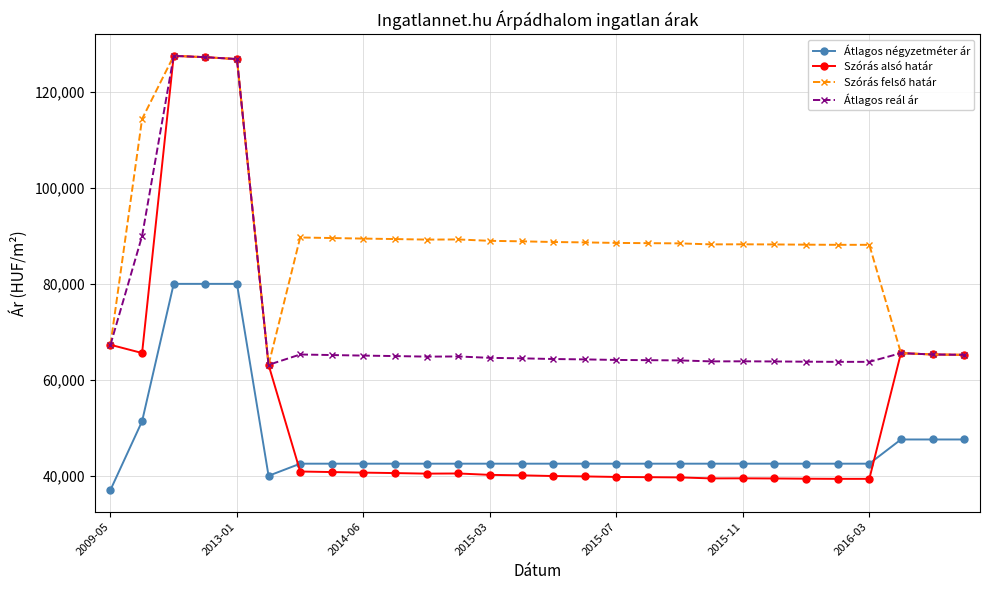

True or false: Szórás alsó határ has more than 1 interior local peaks.

True